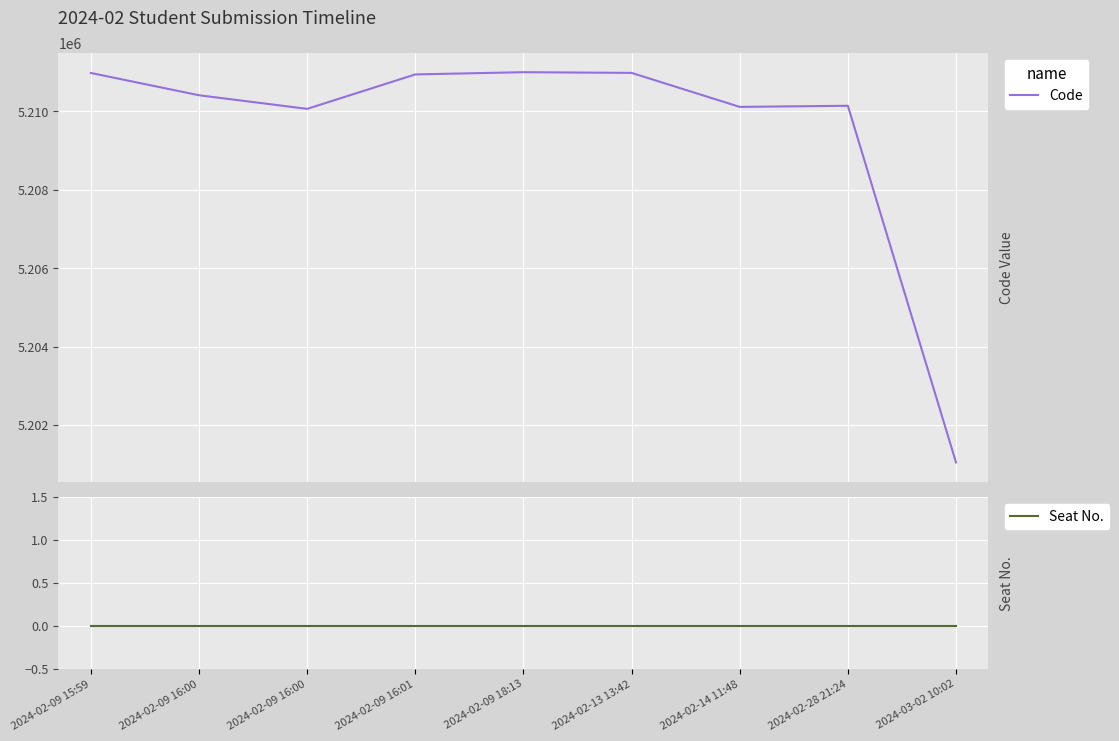

Rank the series by their maximum value, from lowest to highest.

Seat No., Code